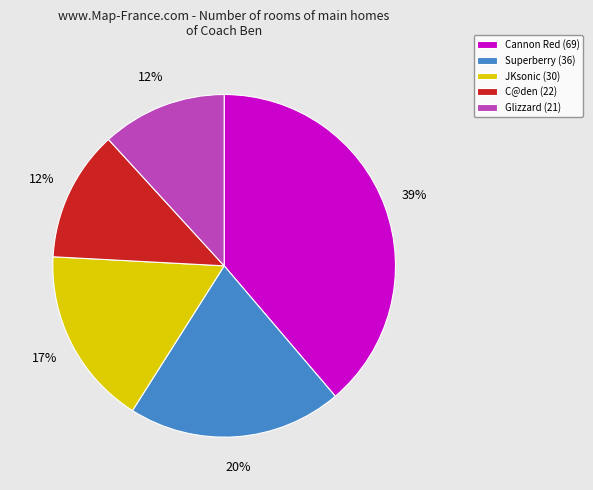

Does Cannon Red (69) account for over 50% of the chart?

No